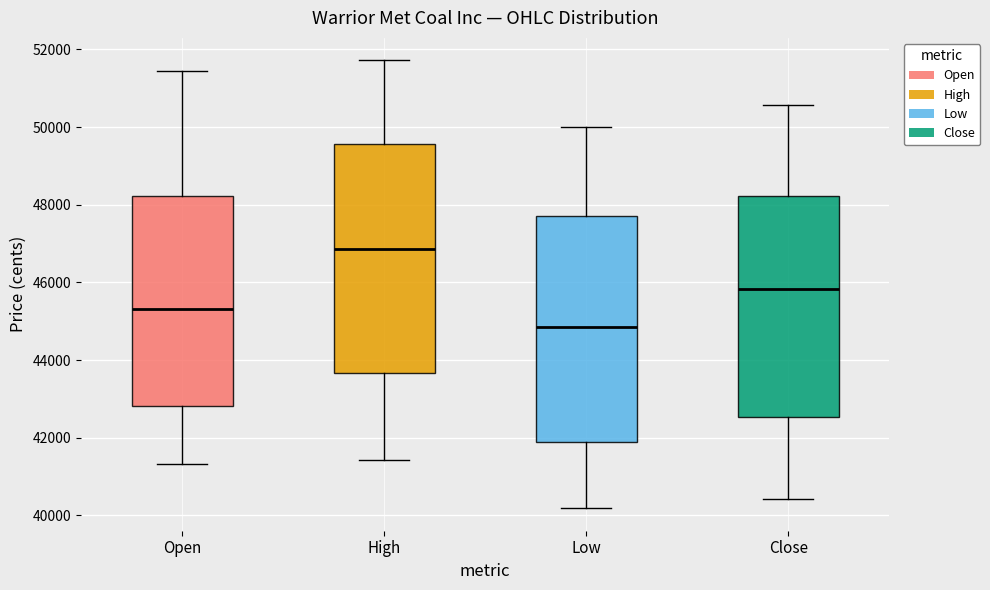

Reading left to right, transcribe this box plot: for each box, give where its median line is, the range the box spans, and where its two whiskers end, as read against the y-axis. The values are not printed on the chart, so give them approximately, as read against the axis.

Open: median 45400, box 42800 to 48200, whiskers 41400 to 51400
High: median 46800, box 43600 to 49600, whiskers 41400 to 51800
Low: median 44800, box 41800 to 47800, whiskers 40200 to 50000
Close: median 45800, box 42600 to 48200, whiskers 40400 to 50600